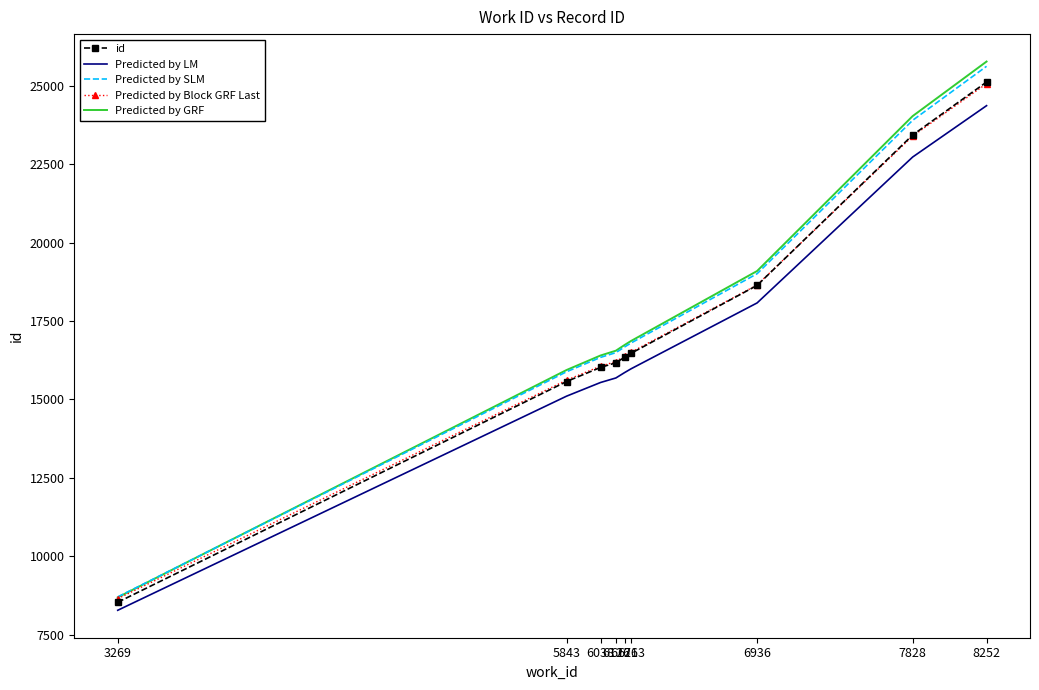

What is the sum of all Predicted by GRF values?

160107.5